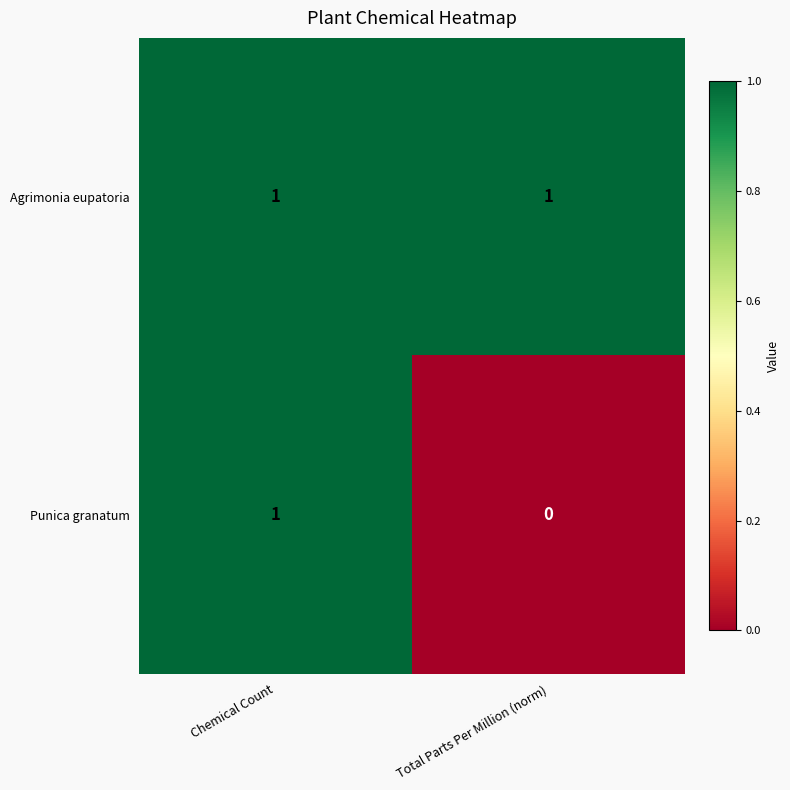

Count the number of data series in this chart.

2